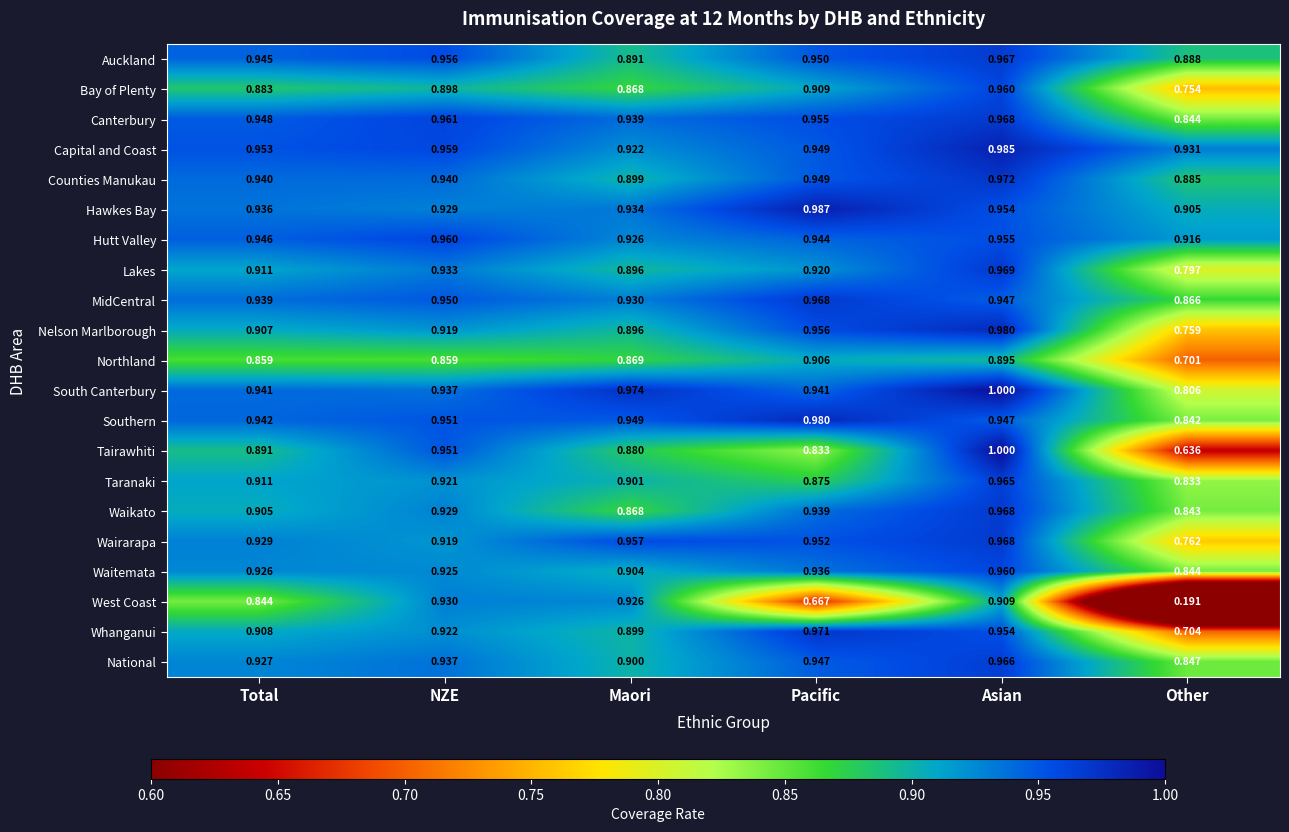

List the labels in order of Auckland value, smallest first.

Other, Maori, Total, Pacific, NZE, Asian